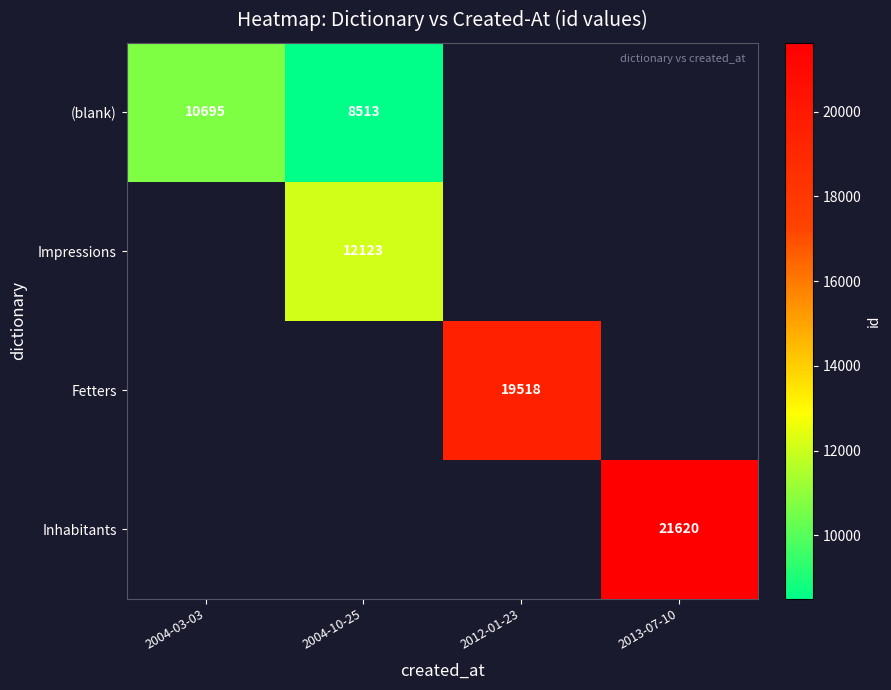

The Inhabitants series shows 21620 at 2013-07-10. True or false?

True